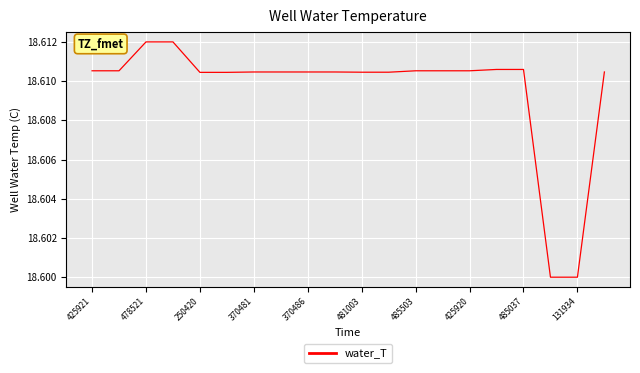

What is the sum of all values?

372.2